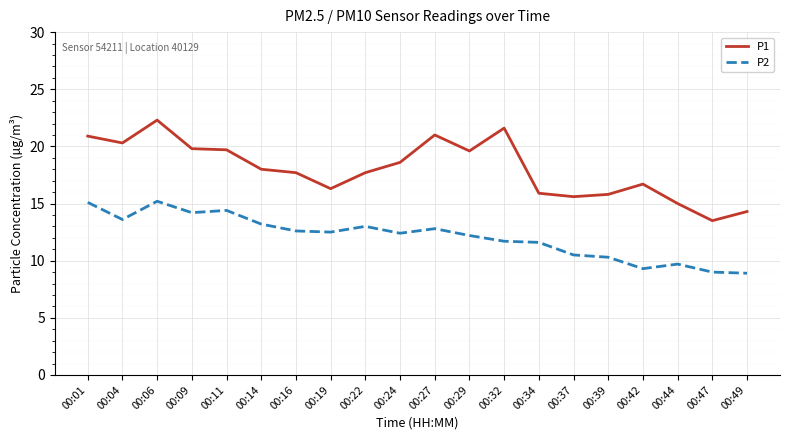

The P2 series shows 4.8 at 00:49. True or false?

False